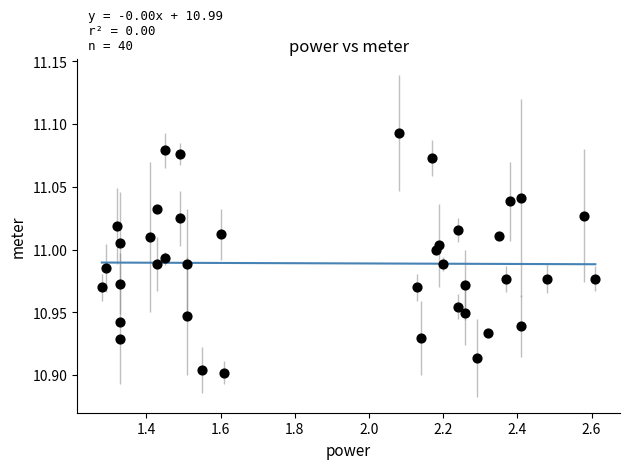

What is the range of X values (max minus min)?

1.3